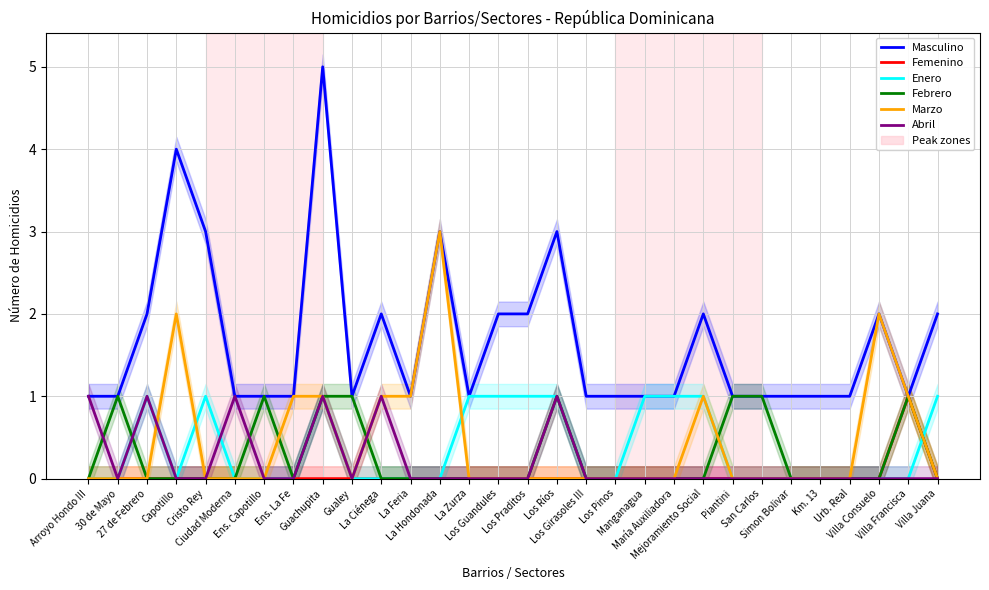

Where is Masculino nearest to the value 3?

Cristo Rey